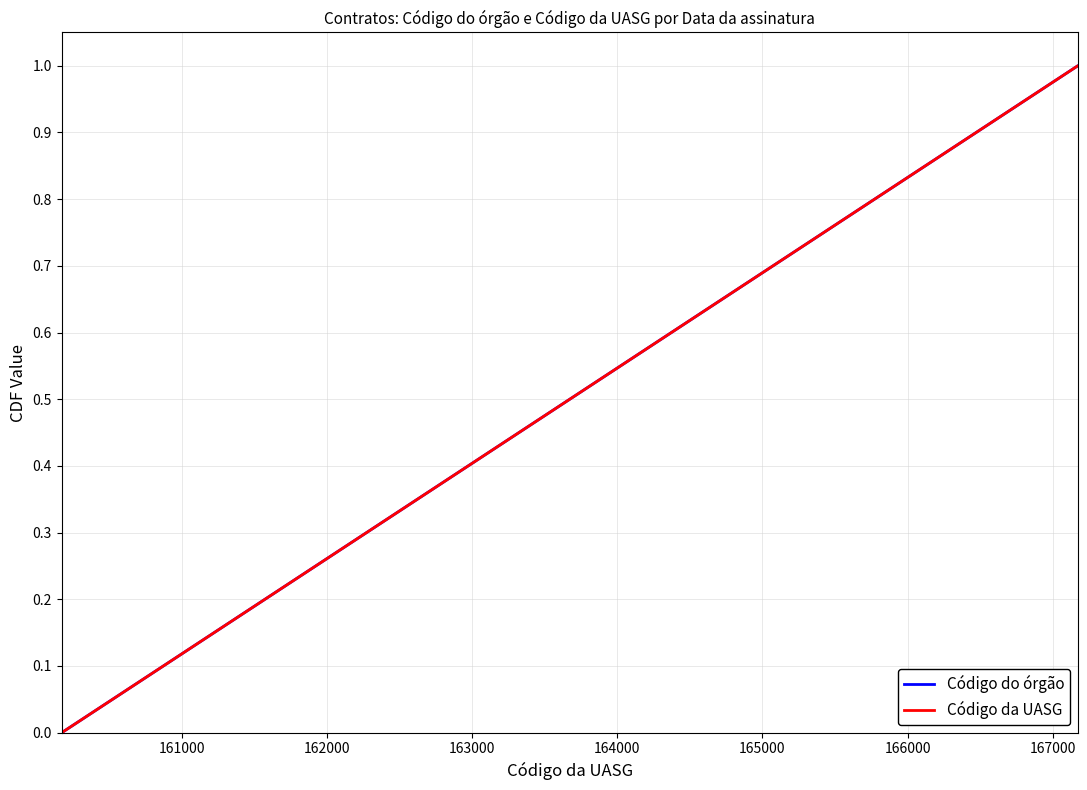

True or false: Código do órgão has more than 2 points higher than both neighbors.

False